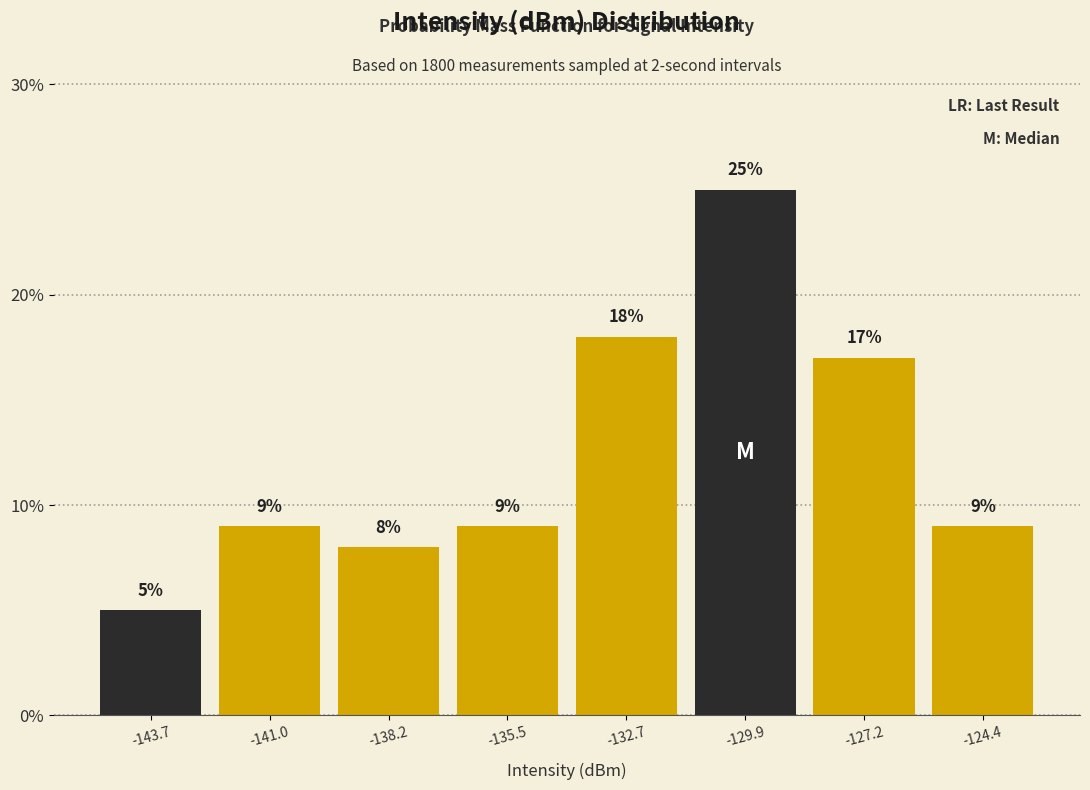

Reading left to right, list every bar in this chart as the range it spans on the x-axis followed by its height. The bar edges are not printed on the chart, so give them approximately, as read against the axis.

-145.0 to -142.5: 5
-142.5 to -139.5: 9
-139.5 to -137.0: 8
-137.0 to -134.0: 9
-134.0 to -131.5: 18
-131.5 to -128.5: 25
-128.5 to -126.0: 17
-126.0 to -123.0: 9